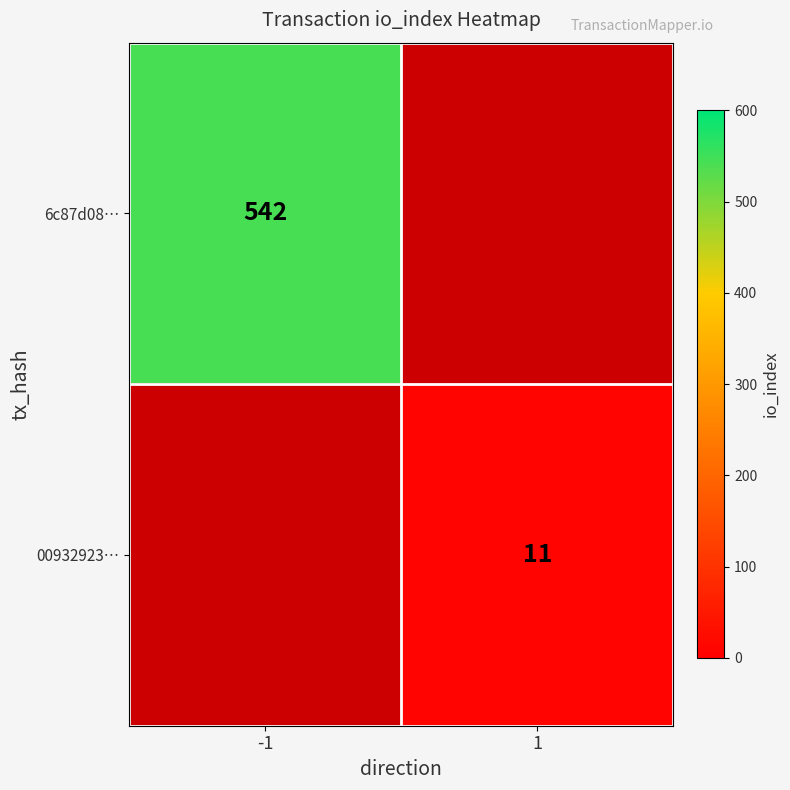

Which label corresponds to the largest value in the chart?

-1